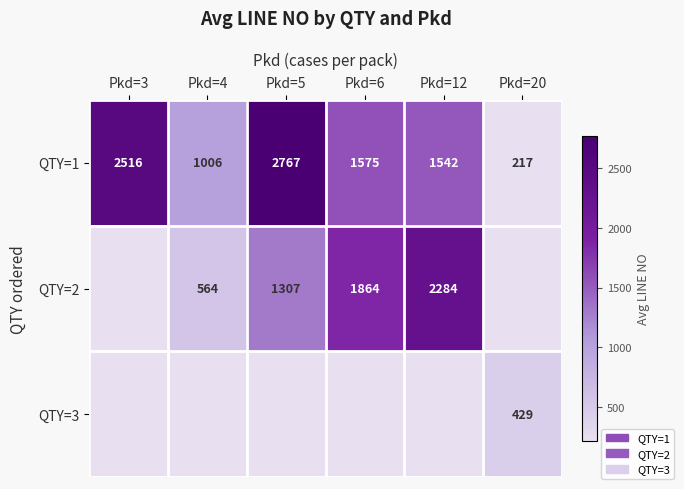

What is the difference between the QTY=1 values at Pkd=4 and Pkd=5?

1761